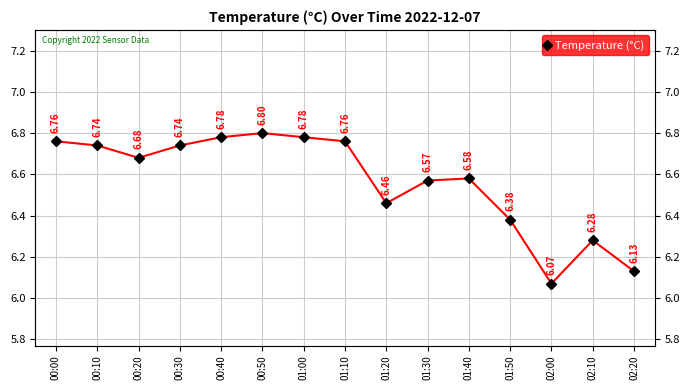

What is the average value?

6.6